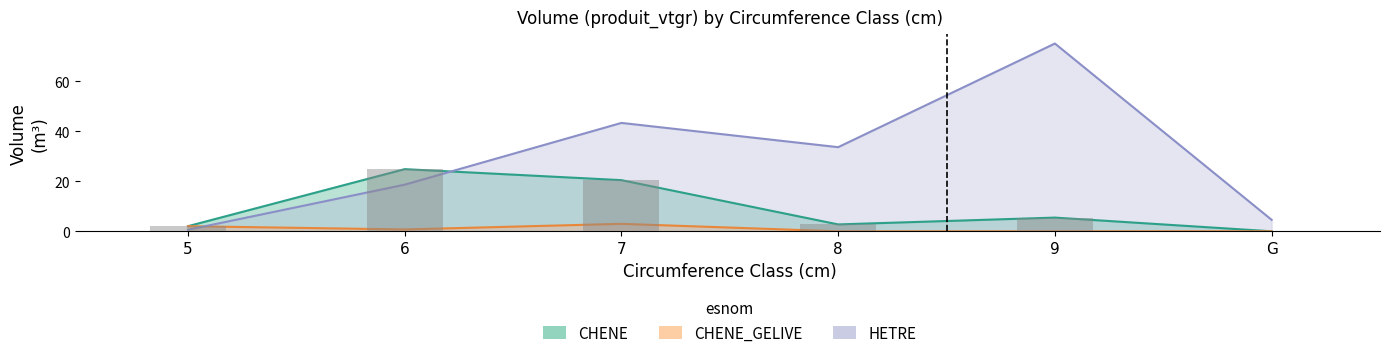

How many series are shown in this chart?

3